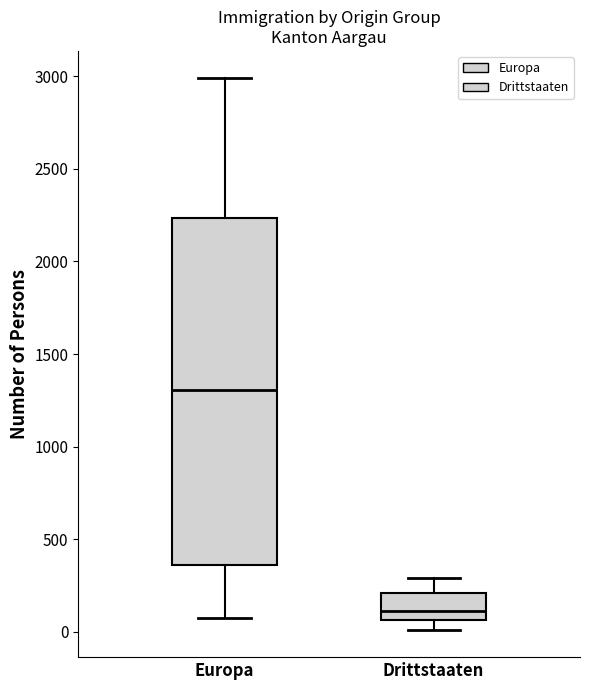

Reading left to right, transcribe this box plot: for each box, give where its median line is, the range the box spans, and where its two whiskers end, as read against the y-axis. The values are not printed on the chart, so give them approximately, as read against the axis.

Europa: median 1300, box 350 to 2250, whiskers 50 to 3000
Drittstaaten: median 100, box 50 to 200, whiskers 0 to 300